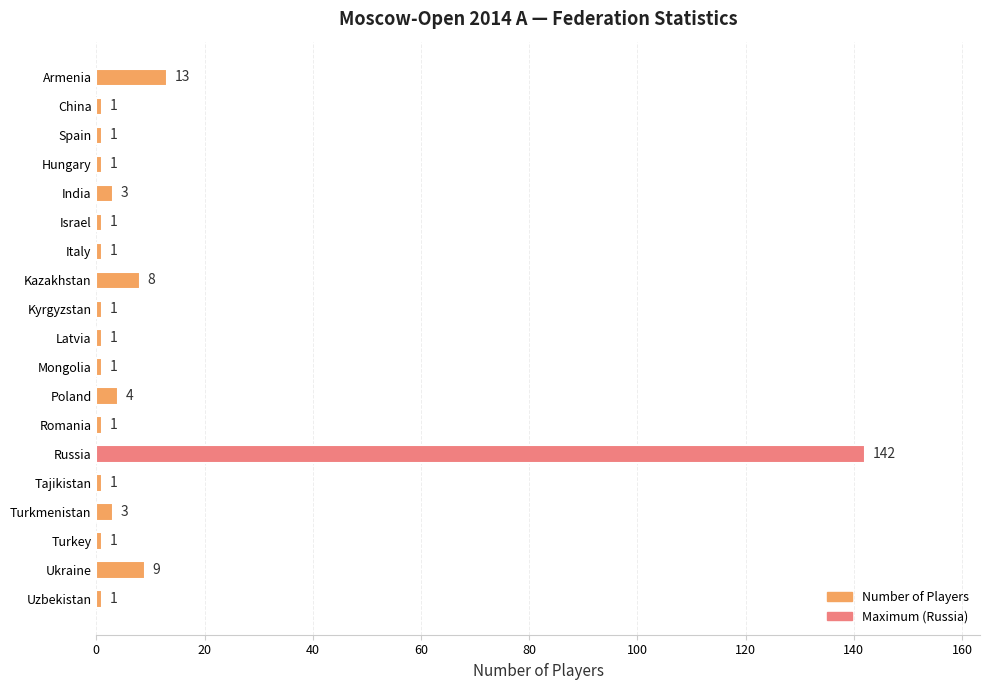

What is the label of the 9th bar from the top?

Kyrgyzstan